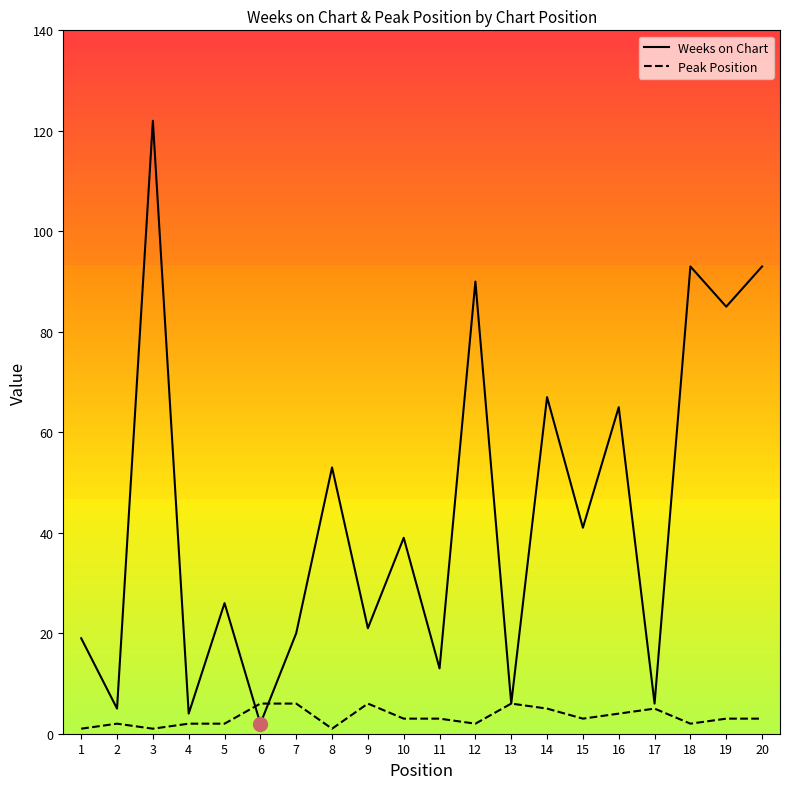

True or false: Weeks on Chart has a value of 20 at 7.

True